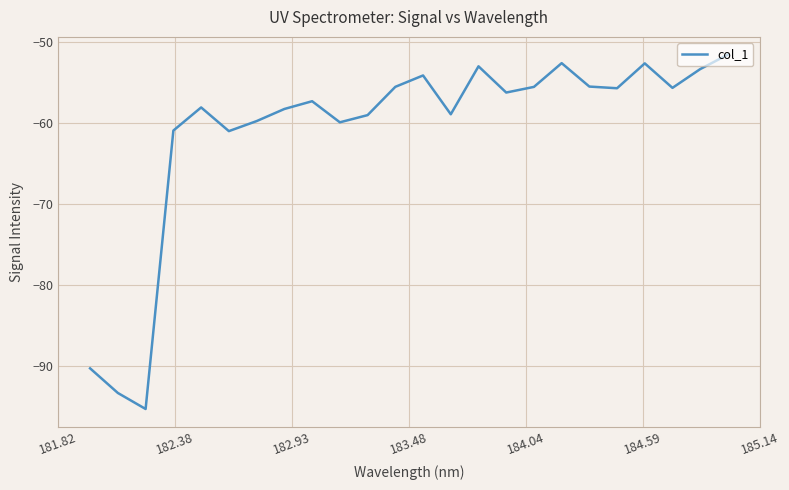

What is the maximum value shown in the chart?

-51.6